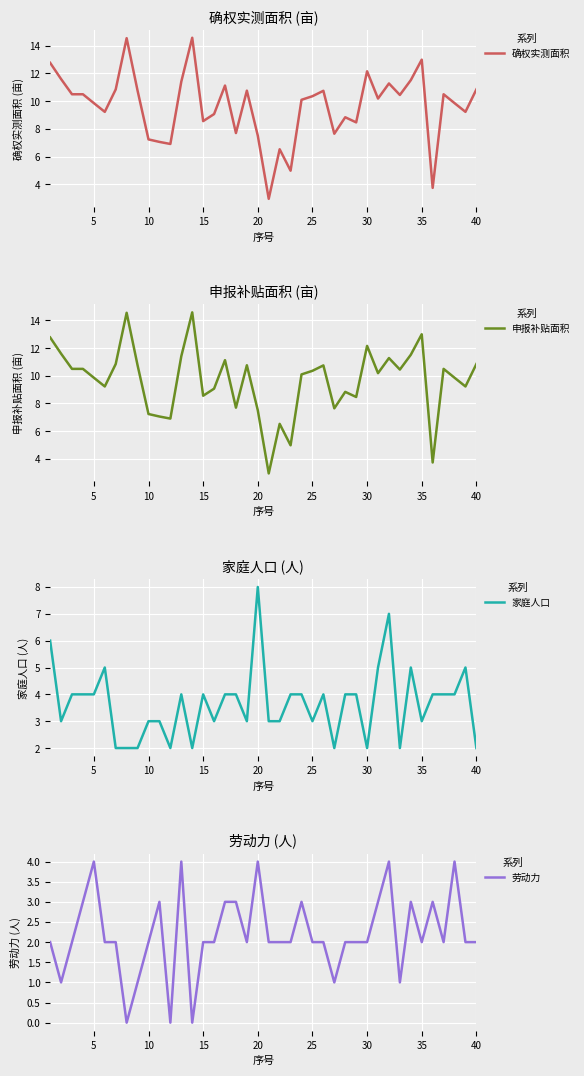

What are all the series names shown in the legend?

确权实测面积, 申报补贴面积, 家庭人口, 劳动力